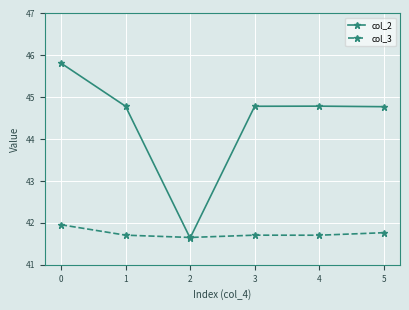

In col_2, how many points are higher than both neighbors (excluding endpoints)?

1